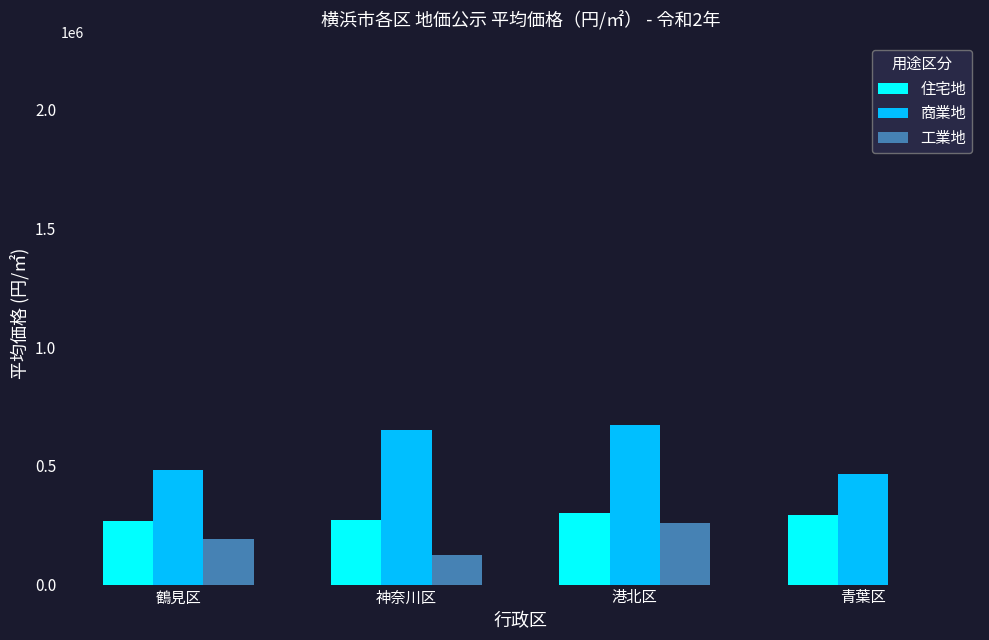

What is the difference between the 商業地 values at 港北区 and 神奈川区?

17700